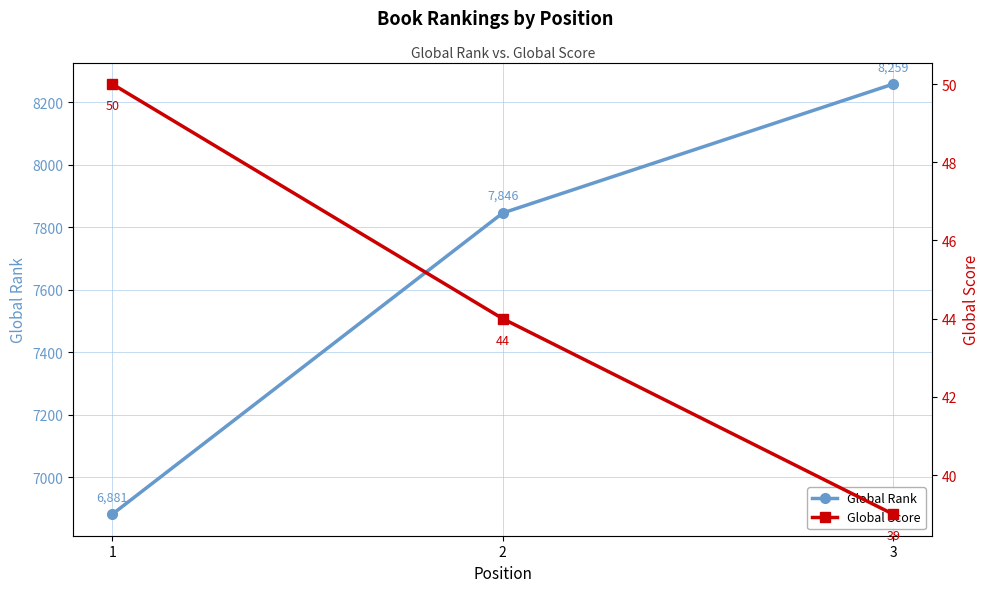

At which label does Global Score first exceed 44?

1